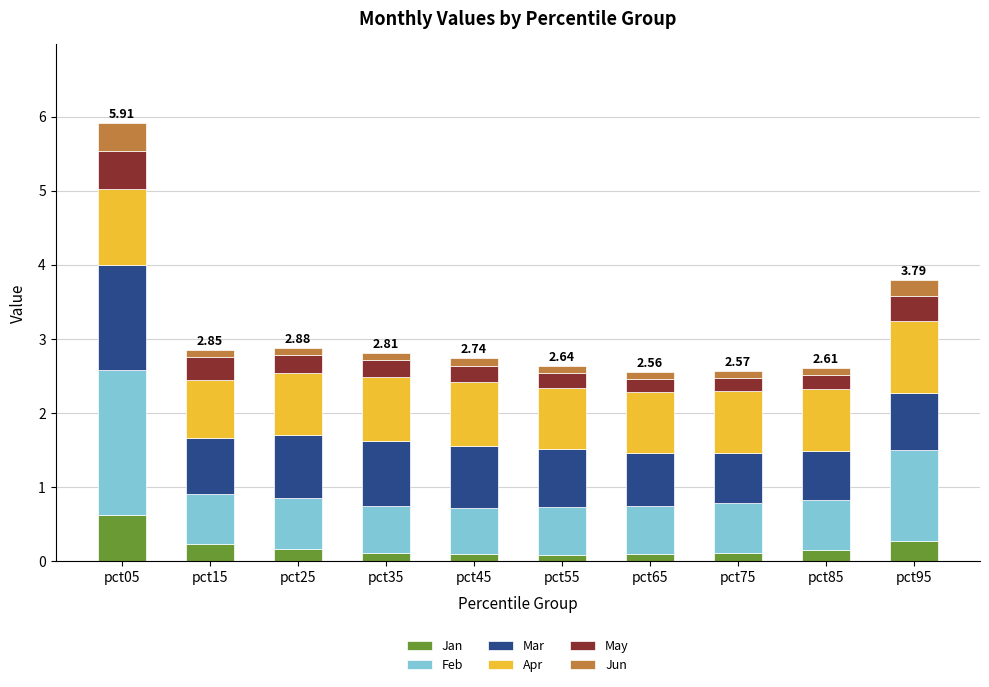

How many bars are there in total?

10